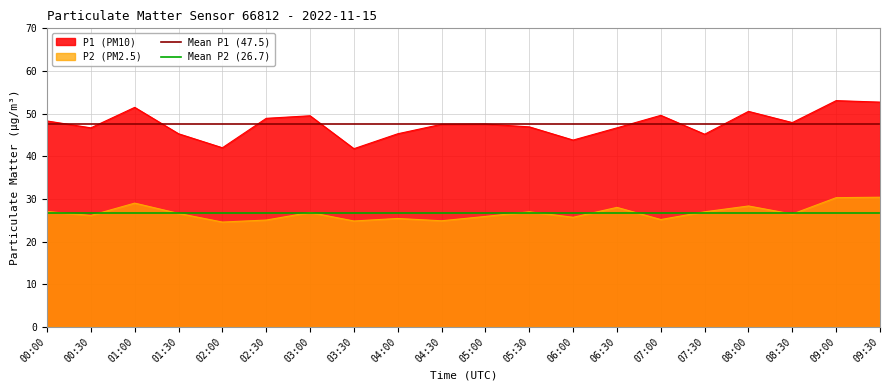

How many series are shown in this chart?

2